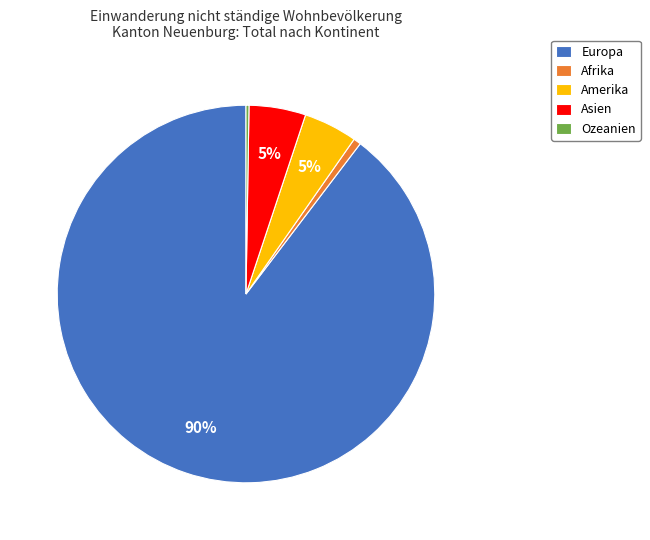

Which category has the biggest portion of the pie?

Europa